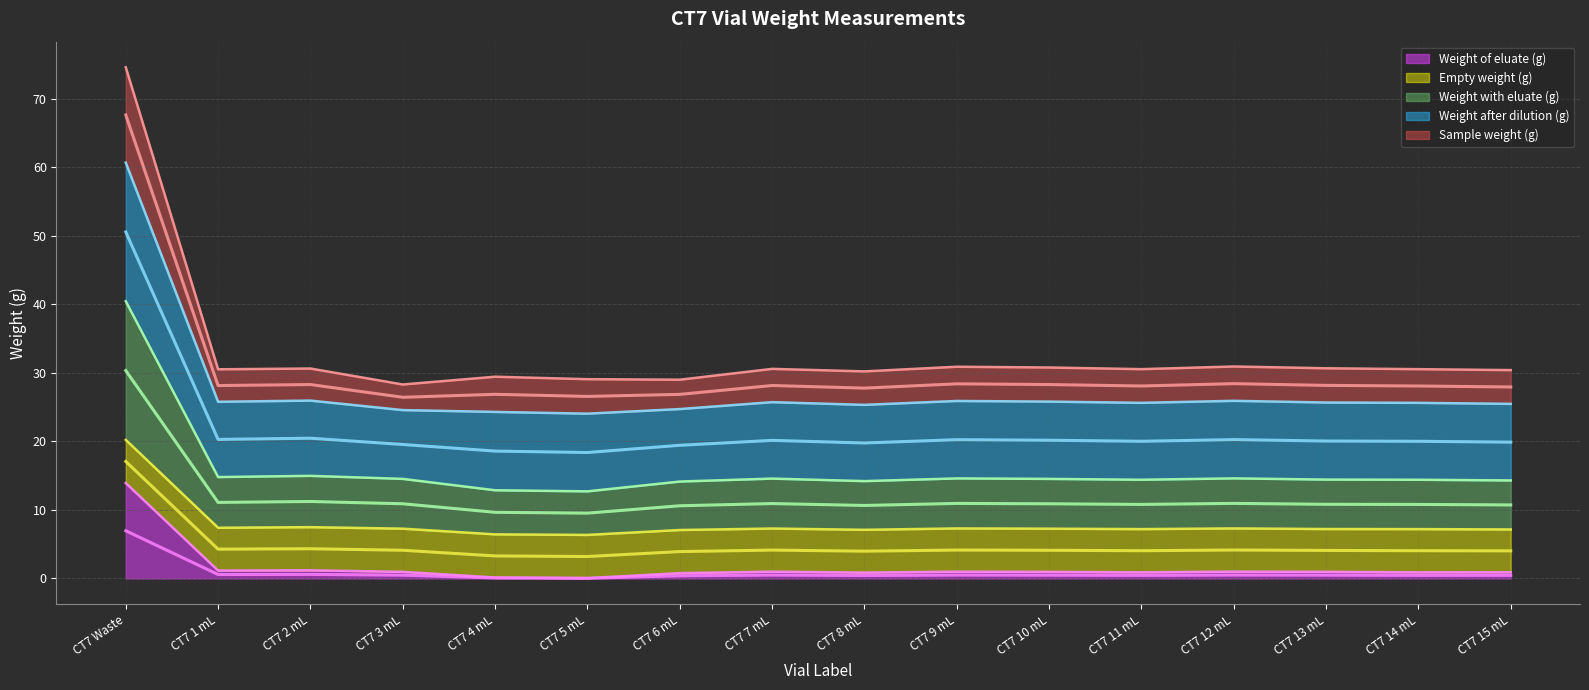

True or false: Weight of eluate (g) has a value of 0.9 at CT7 15 mL.

True